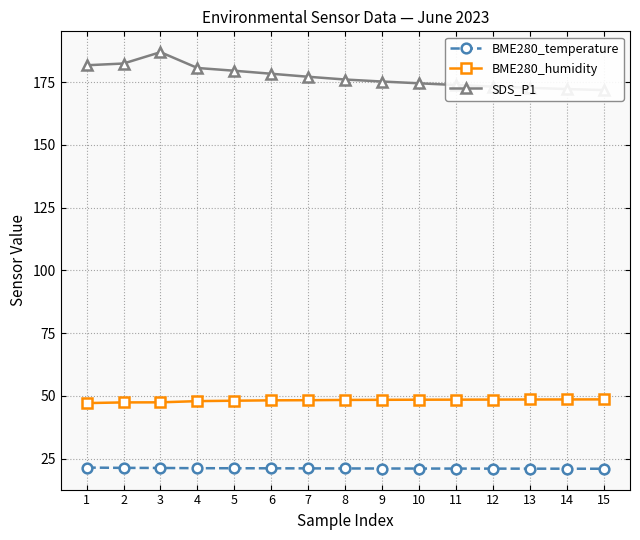

Reading left to right, transcribe all the data shown in this chart.

BME280_temperature: 21.5	21.4	21.3	21.2	21.2	21.2	21.1	21.1	21.1	21.1	21.1	21.1	21.0	21.0	21.0
BME280_humidity: 47.1	47.4	47.5	47.9	48.1	48.2	48.3	48.4	48.5	48.5	48.5	48.5	48.6	48.6	48.6
SDS_P1: 181.7	182.4	186.9	180.6	179.5	178.3	177.1	176.0	175.2	174.5	173.8	173.2	172.7	172.2	171.8